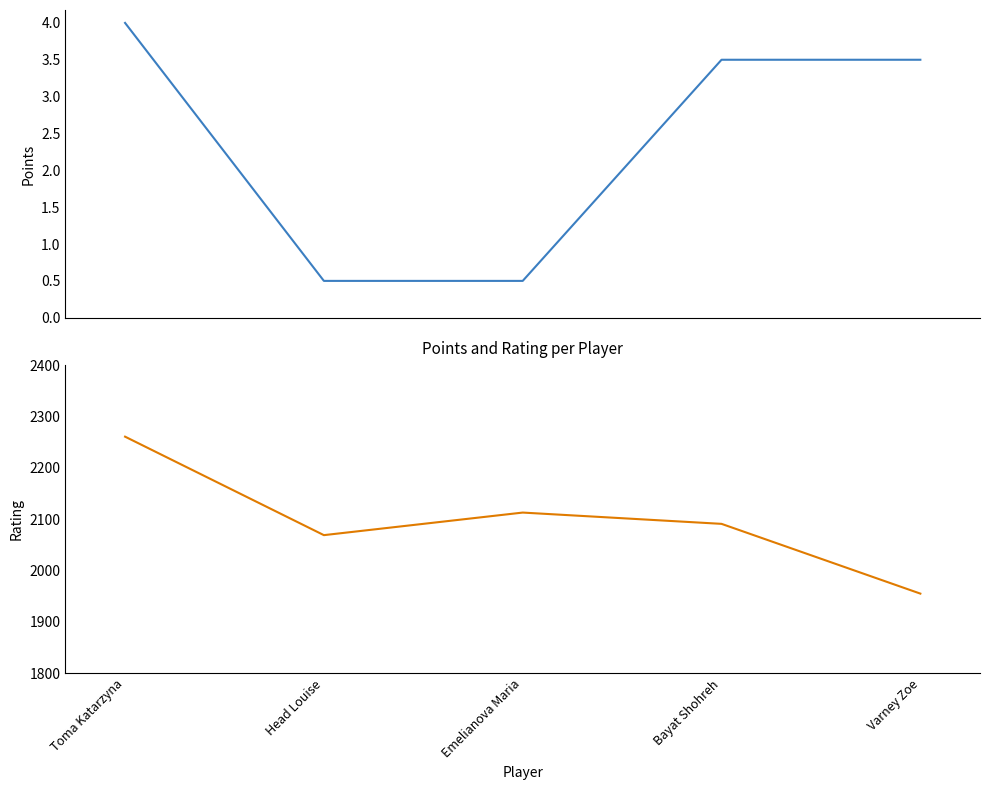

Between Toma Katarzyna and Emelianova Maria, which series saw the biggest shift?

Rating